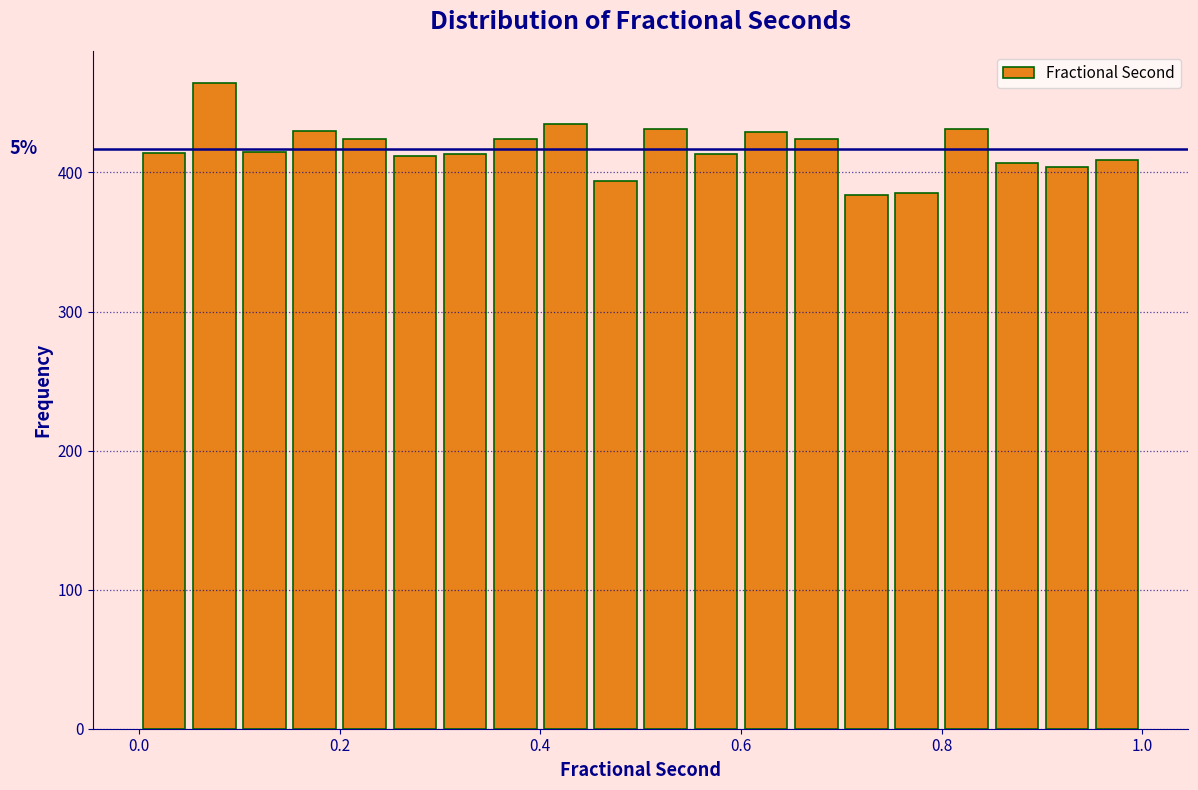

Around what value on the x-axis is the tallest bar? Give the approximate position of its centre, as read against the axis.

0.08